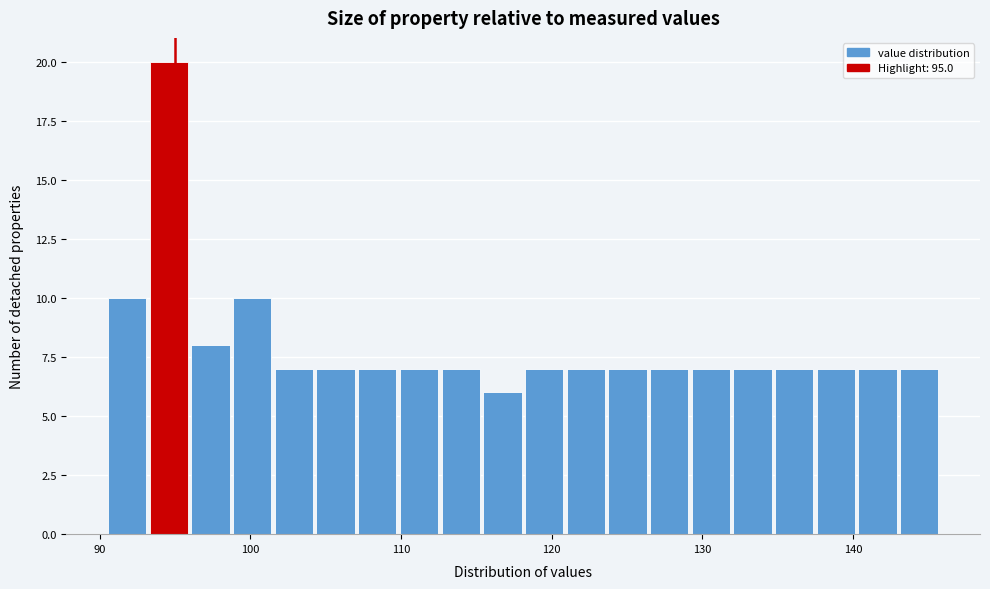

Read against the x-axis, roughly where is the centre of the tallest bar?

95